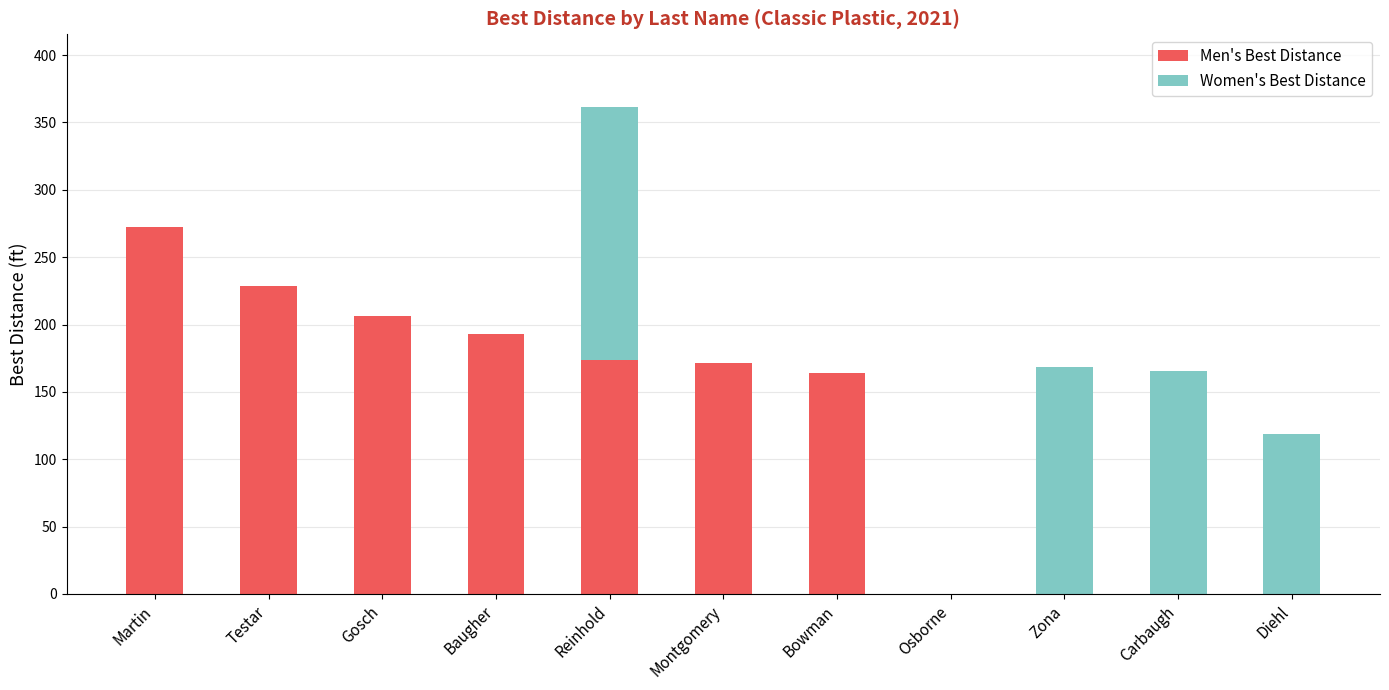

What is the maximum value for Men's Best Distance?

272.3